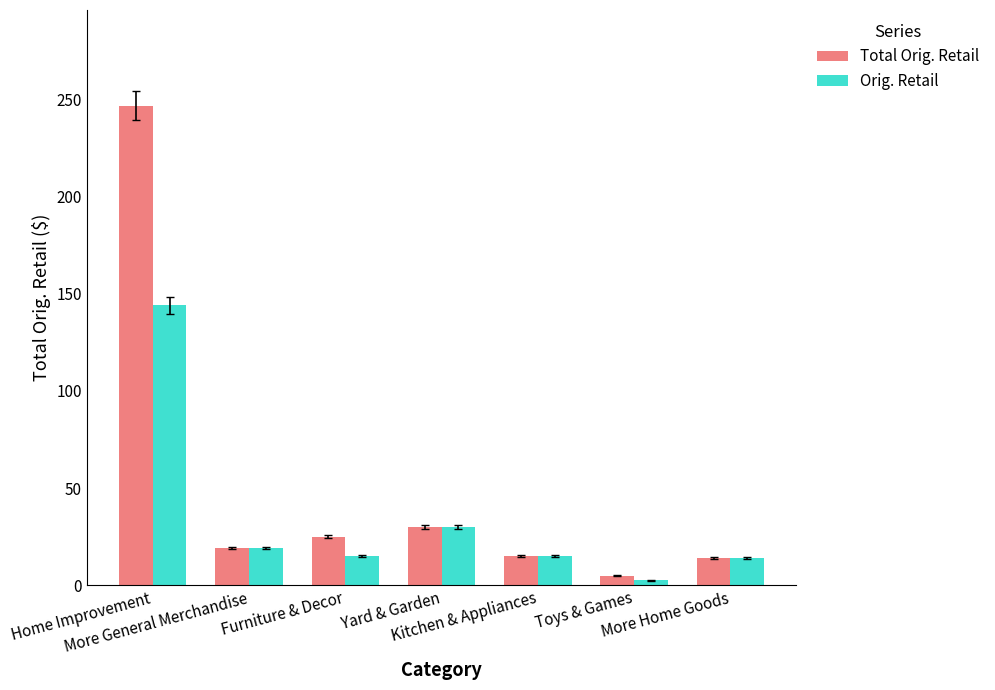

The Total Orig. Retail series shows 30.0 at Yard & Garden. True or false?

True